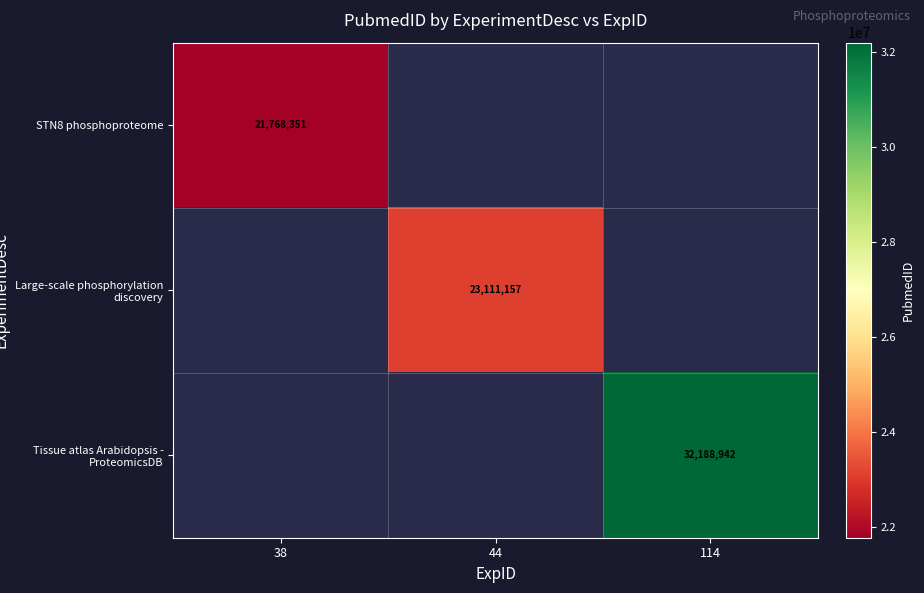

Is the value of Tissue atlas Arabidopsis - ProteomicsDB at 114 greater than the value of Large-scale phosphorylation discovery at 44?

Yes